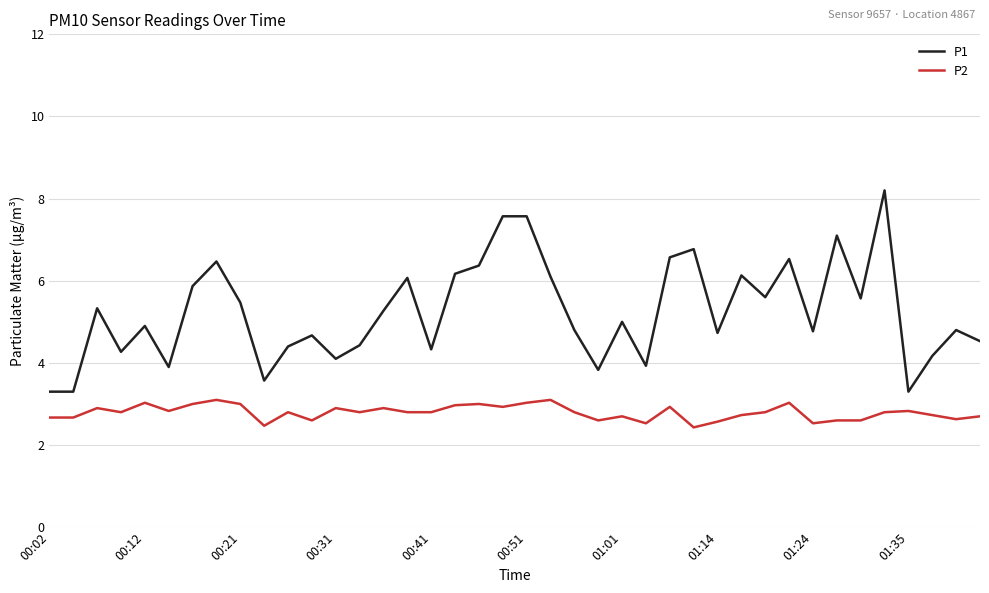

Which series has the largest range (max minus min)?

P1